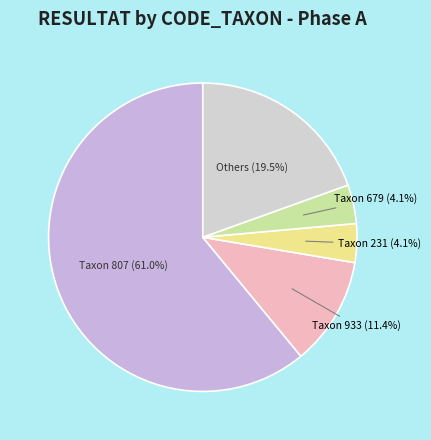

How many slices are in this pie chart?

5